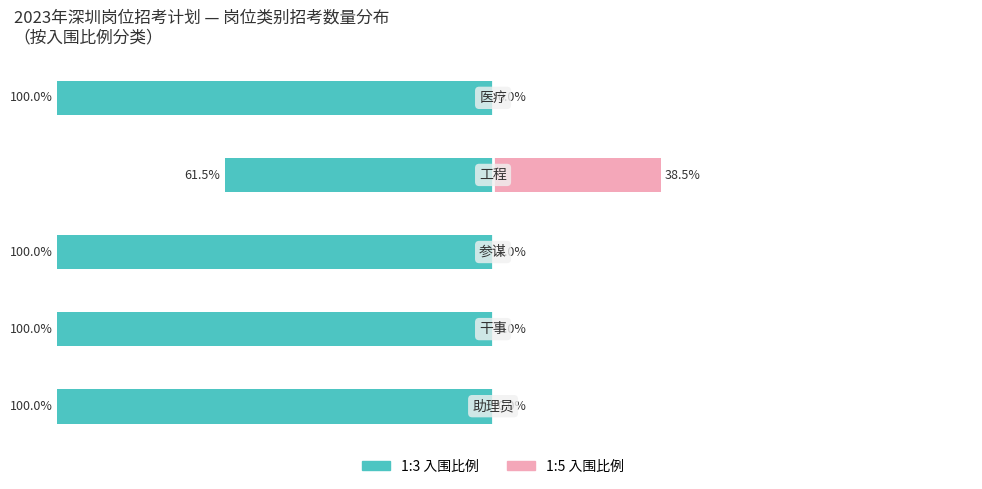

Between 1 and 2, which series saw the biggest shift?

1:3 入围比例